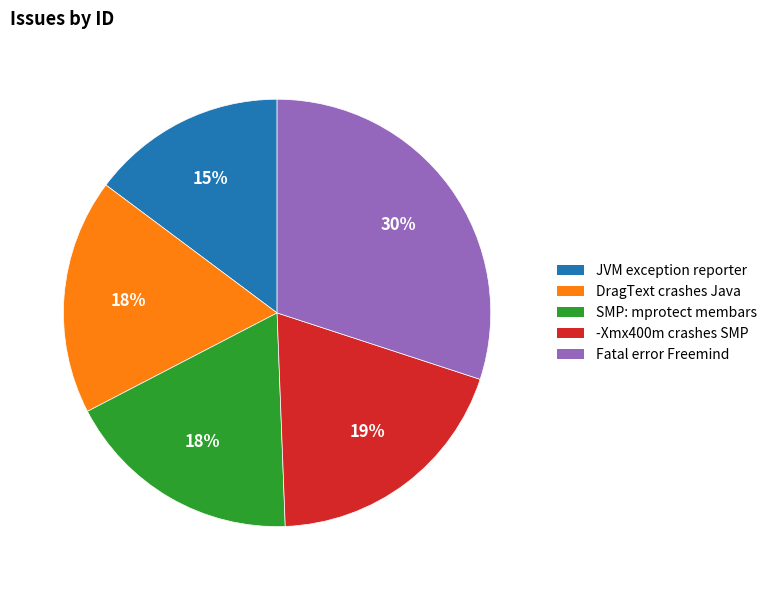

How many slices are in this pie chart?

5